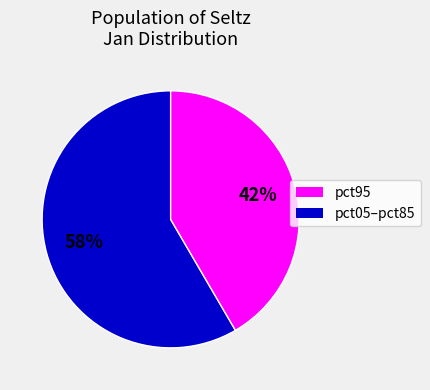

Count the number of slices in the pie.

2